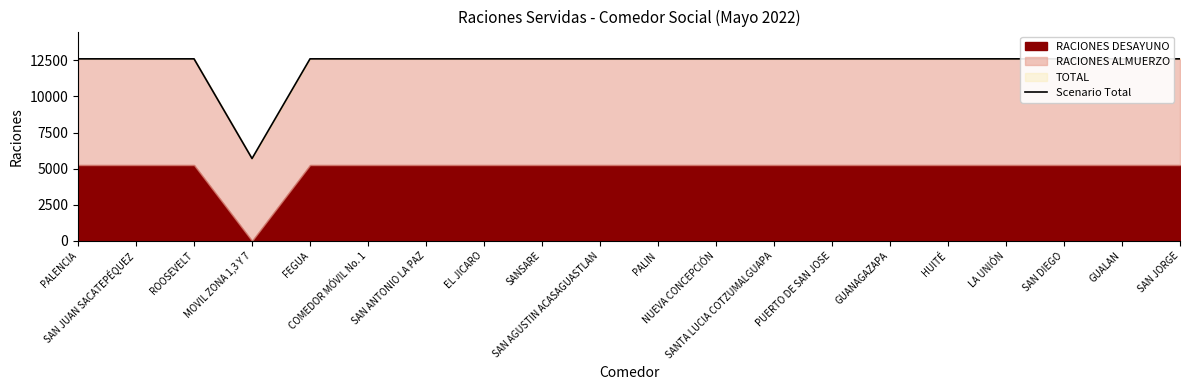

What is the value of the 17th point from the left?

12600